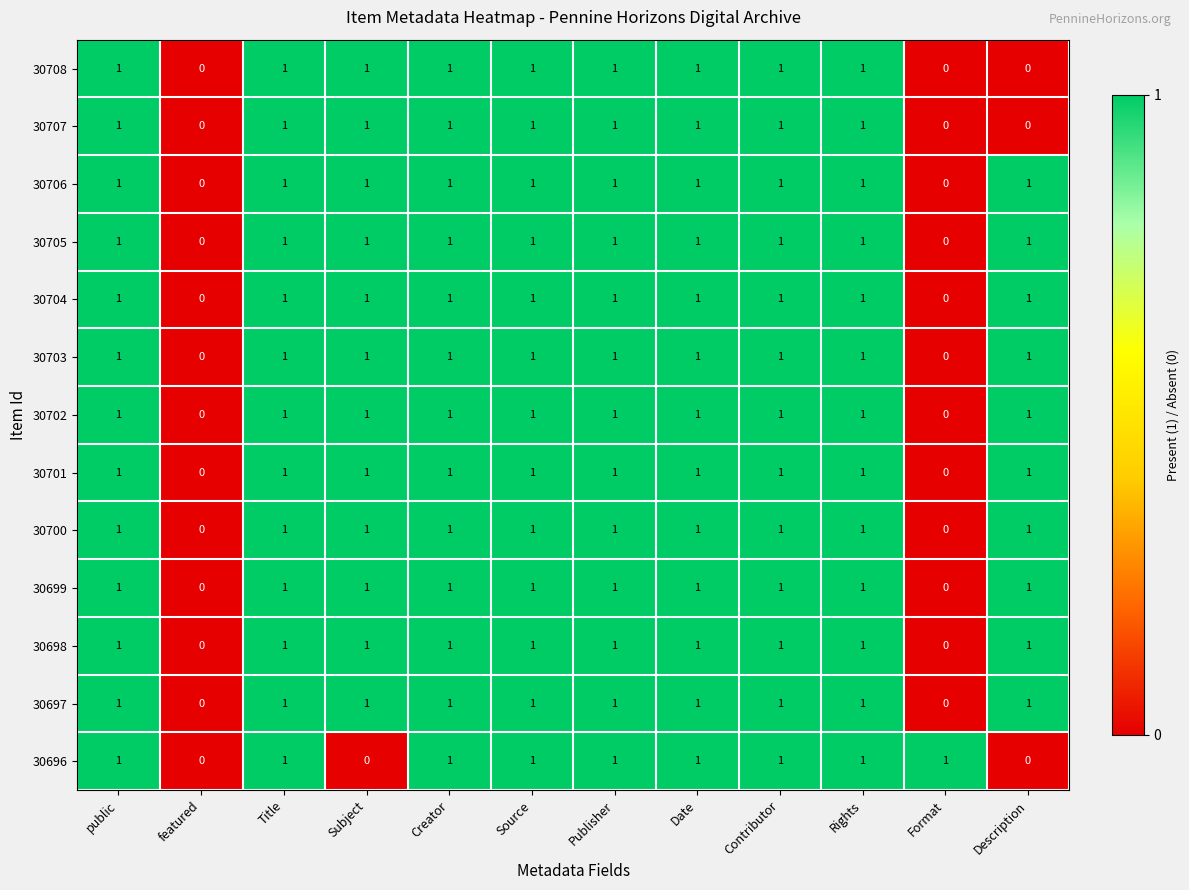

What is the sum of all 30702 values?

10